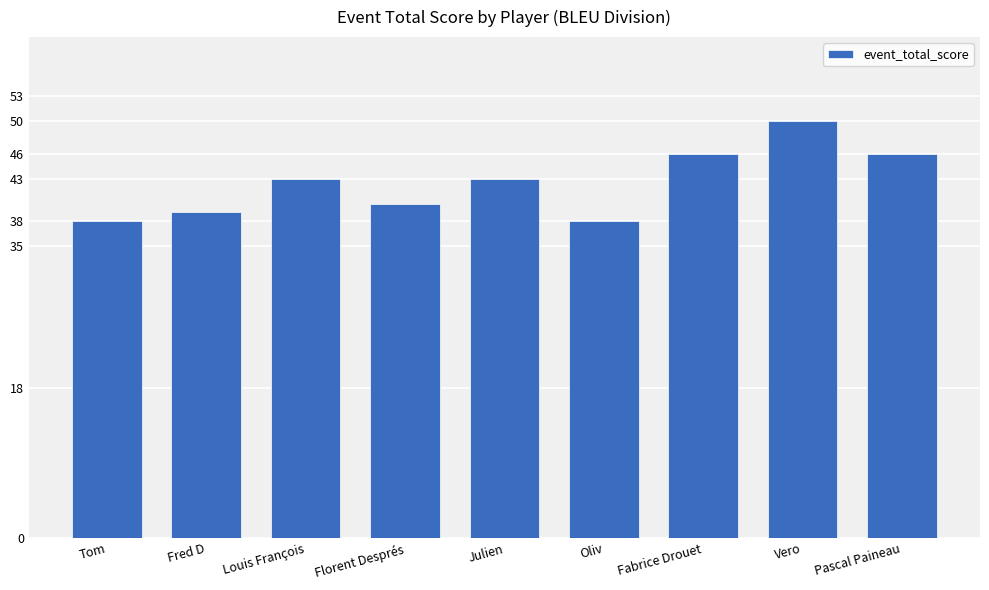

Reading left to right, what are all the values shown in this chart?

38	39	43	40	43	38	46	50	46